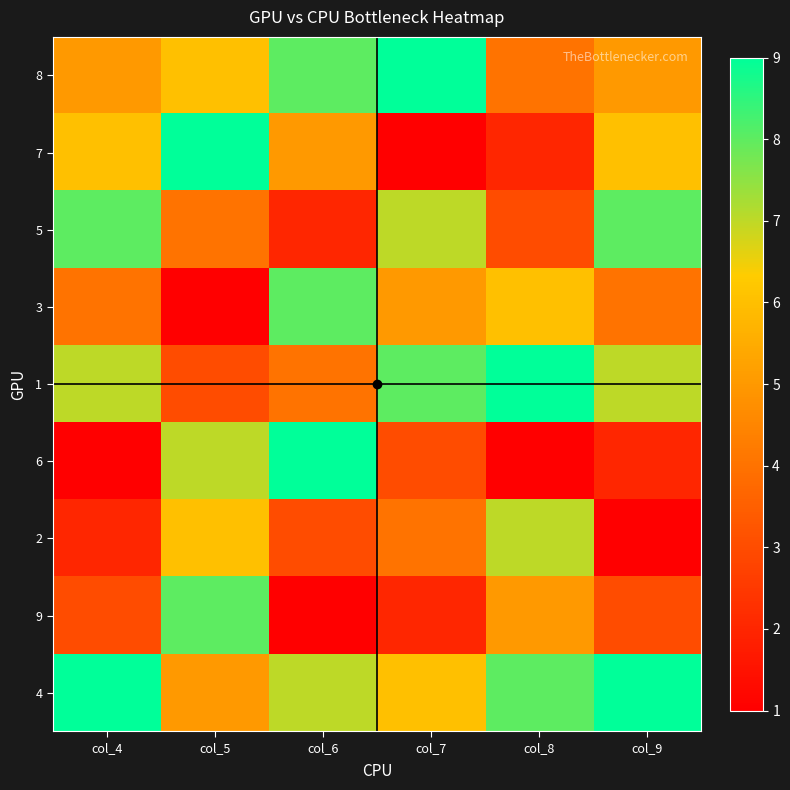

What is the difference between the highest and lowest values at col_8?

8